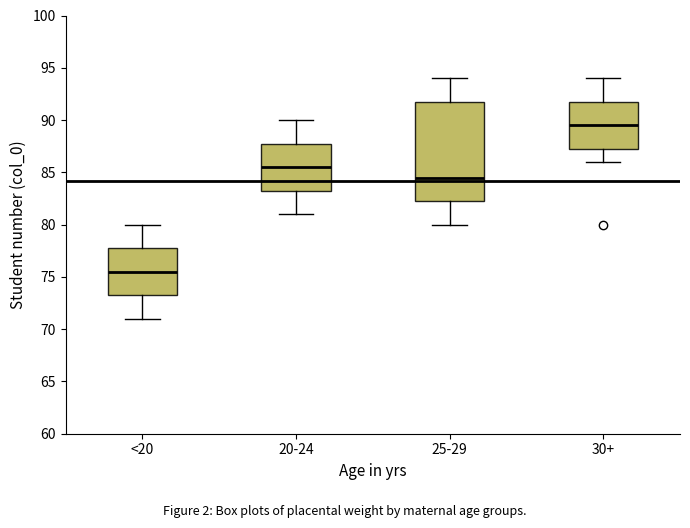

Where is the upper edge of the box for 20-24 on the y-axis? The values are not printed on the chart, so give them approximately, as read against the axis.

88.0